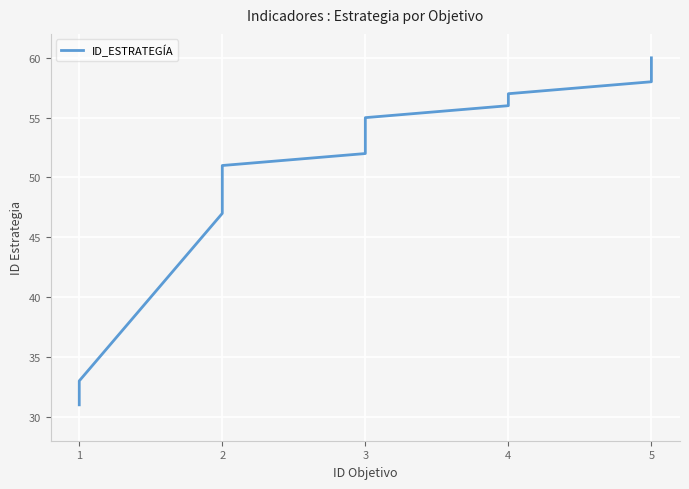

Reading right to left, extract all data points from this chart.

60	58	57	56	55	54	53	52	51	50	49	47	33	32	31